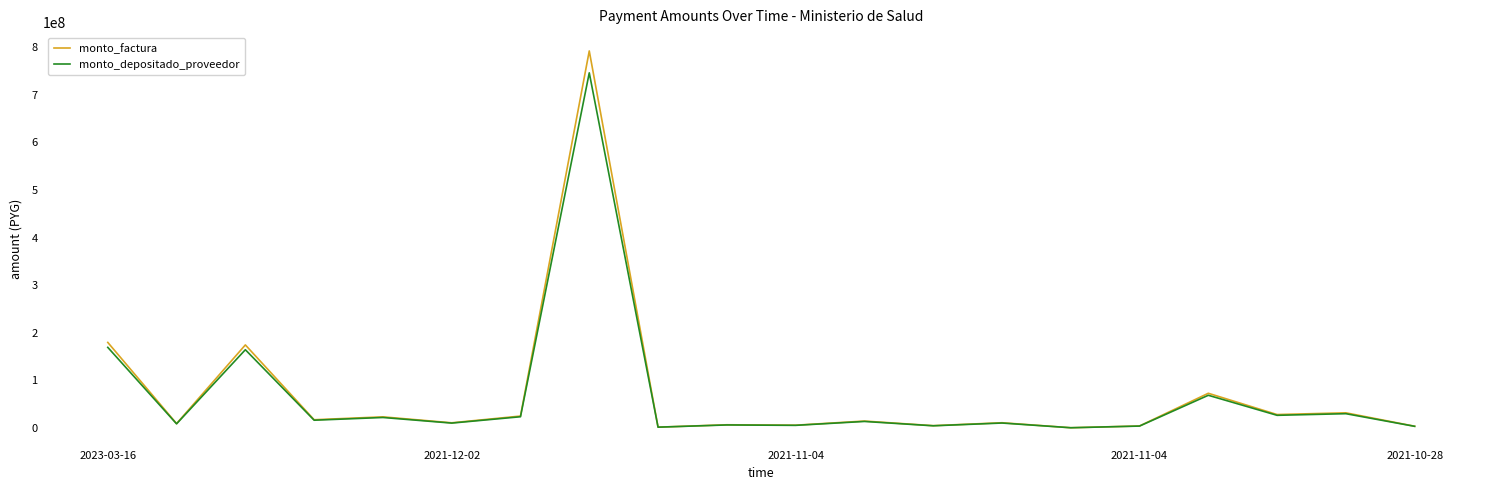

What is the maximum value shown in the chart?

792423065